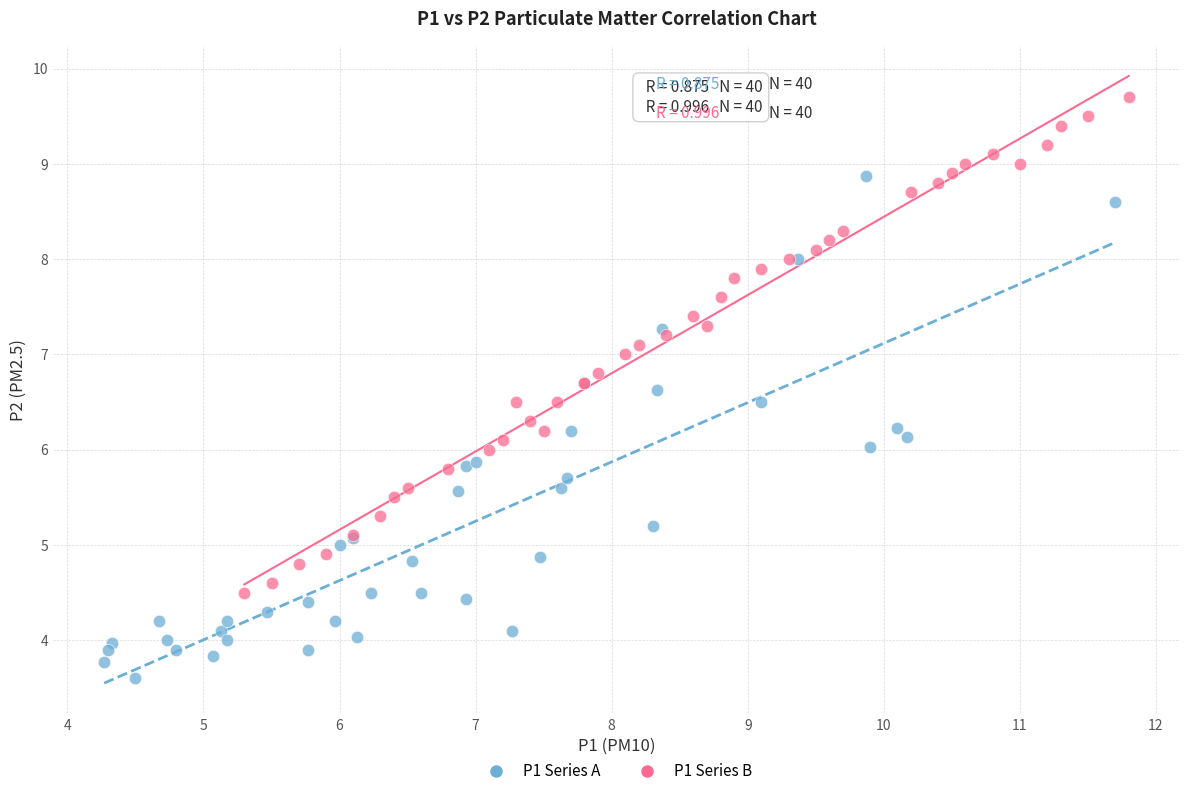

Which series has the largest Y range (max minus min)?

P1 Series A